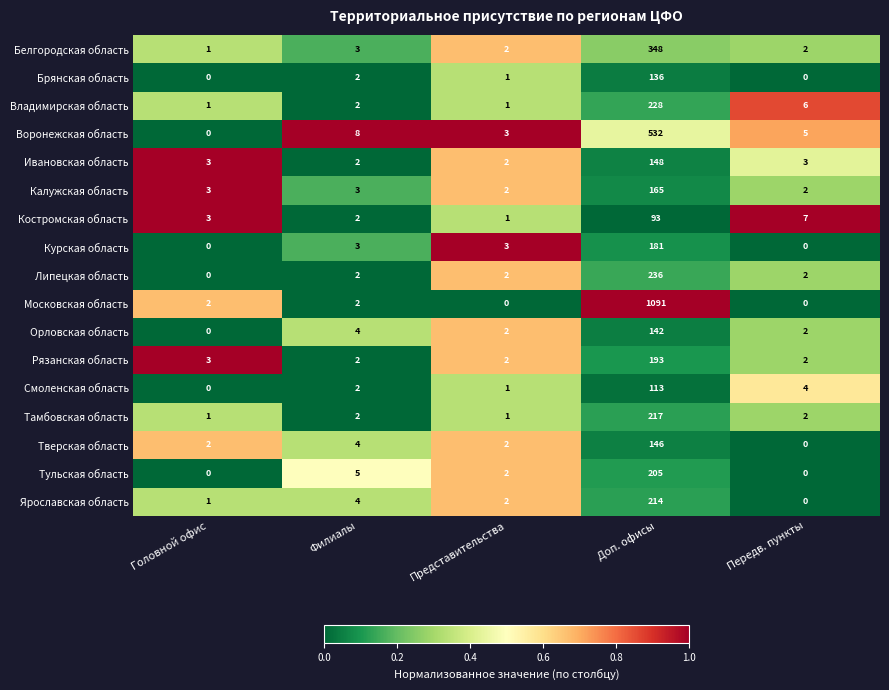

What is the average value of the Белгородская область series?

71